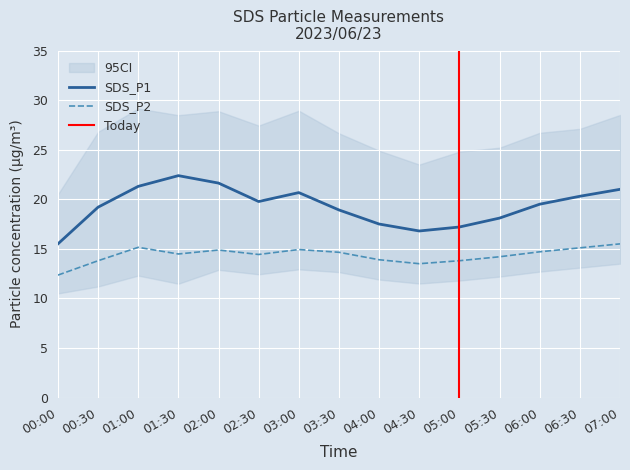

True or false: SDS_P2 and SDS_P1 intersect in this chart.

False